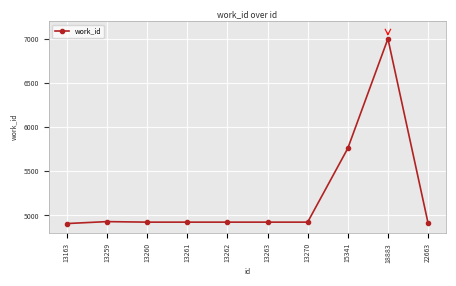

True or false: the data shows 4908 at 13163.

True